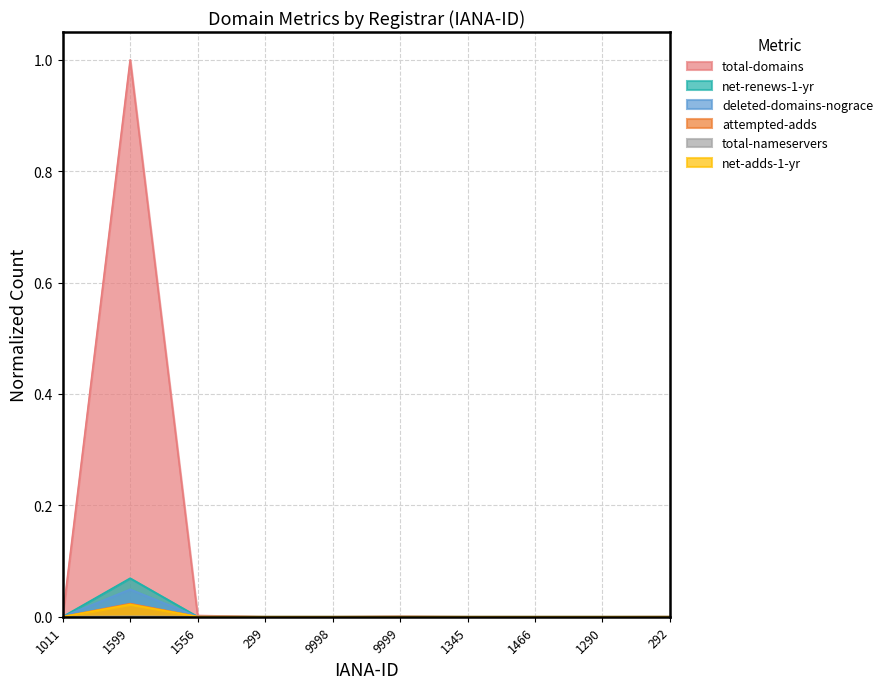

Between 1290 and 9999, which is larger?

9999